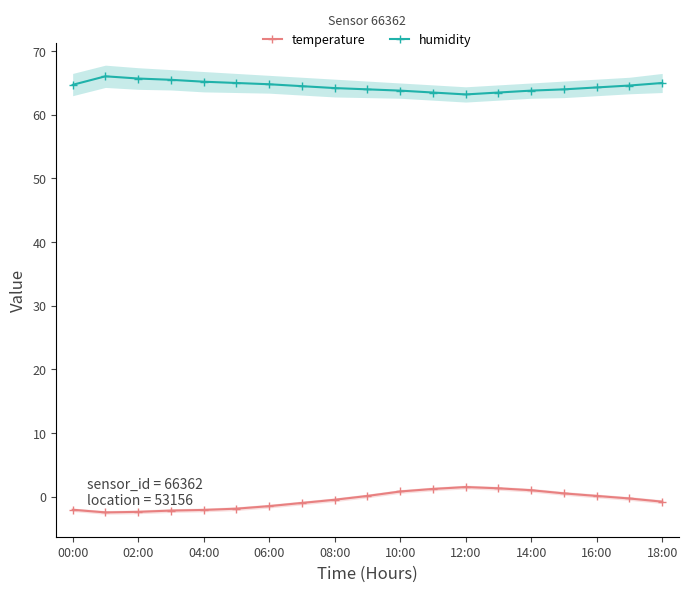

What is the minimum value for temperature?

-2.5